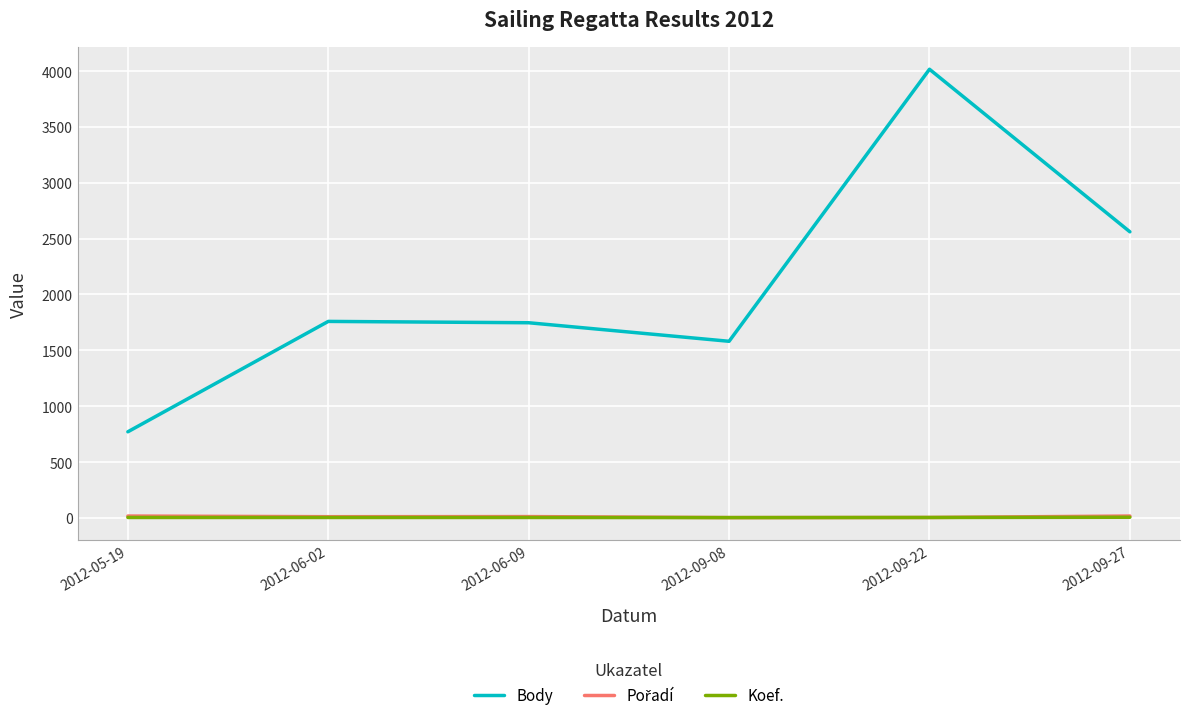

At which category is the sum across all series the highest?

2012-09-22